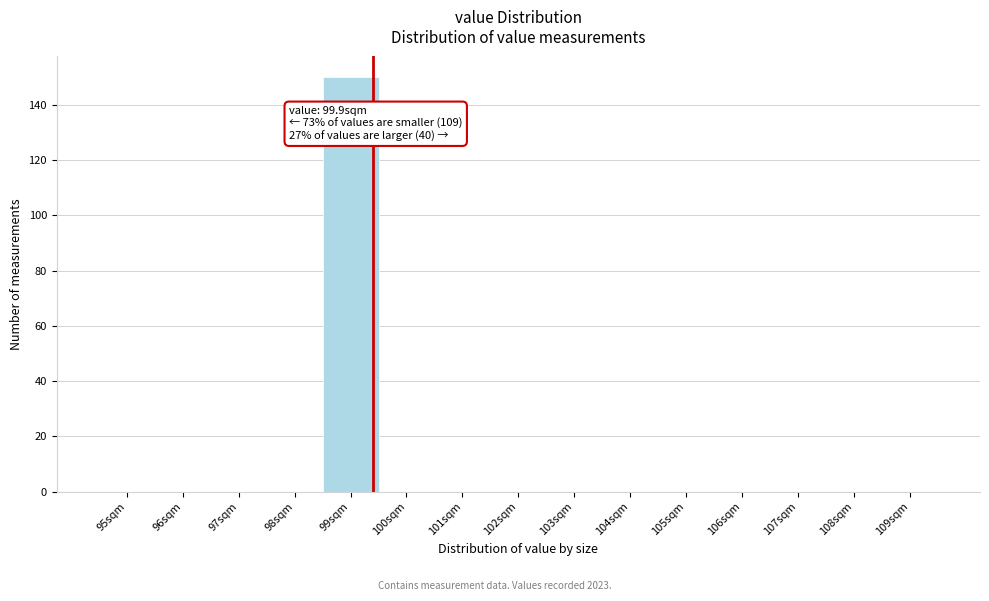

Reading right to left, what are all the values shown in this chart?

109sqm=0	108sqm=0	107sqm=0	106sqm=0	105sqm=0	104sqm=0	103sqm=0	102sqm=0	101sqm=0	100sqm=0	99sqm=150	98sqm=0	97sqm=0	96sqm=0	95sqm=0